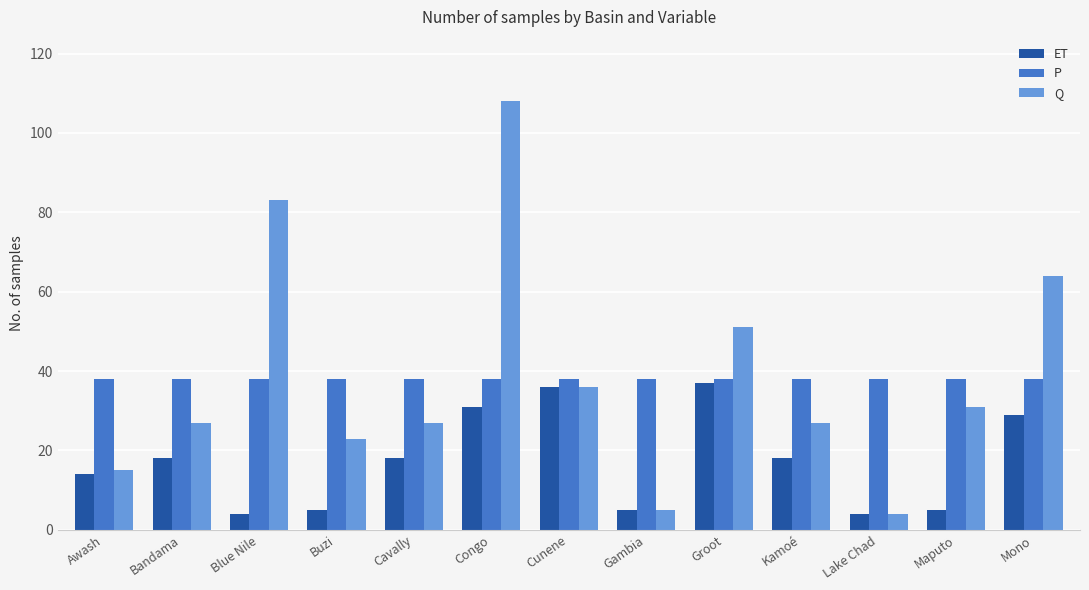

What value does the P series have at Kamoé?

38